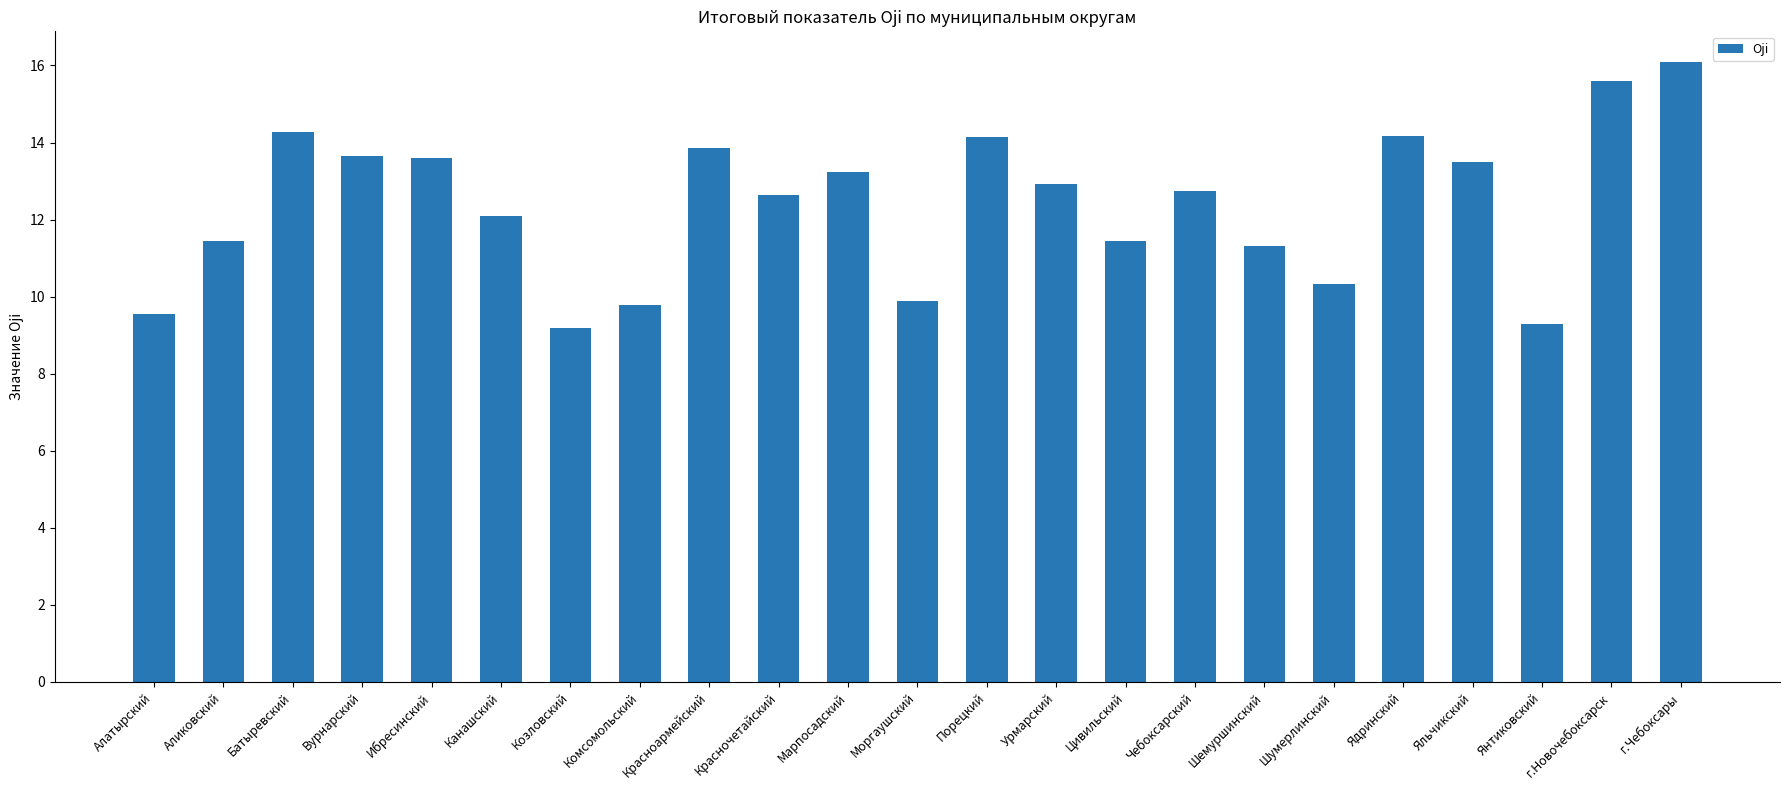

What is the ratio of the value at Шемуршинский to the value at Вурнарский?

0.8